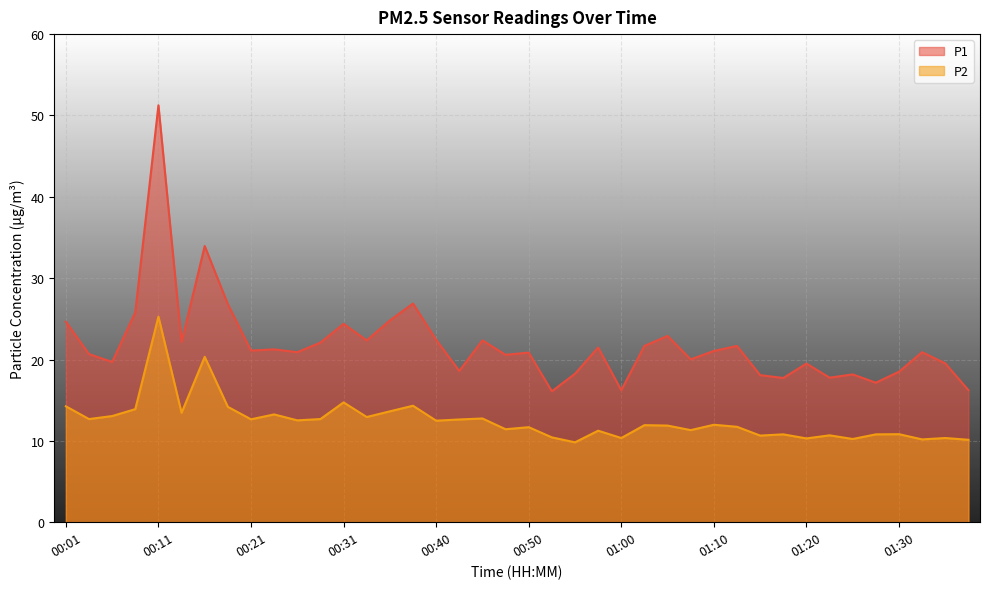

At which category is the sum across all series the highest?

00:11